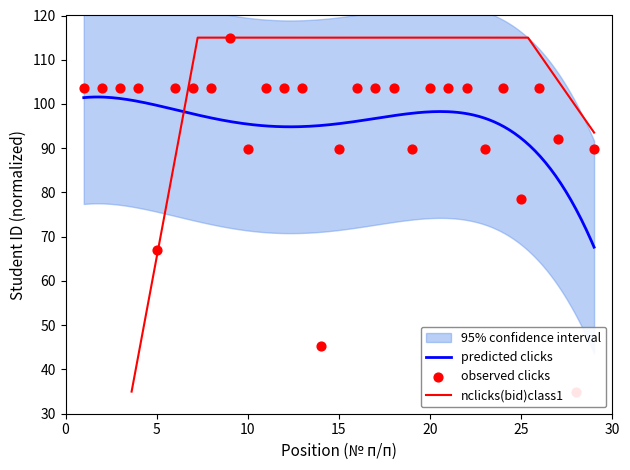

What is the ratio of the value at 7 to the value at 21?

1.0